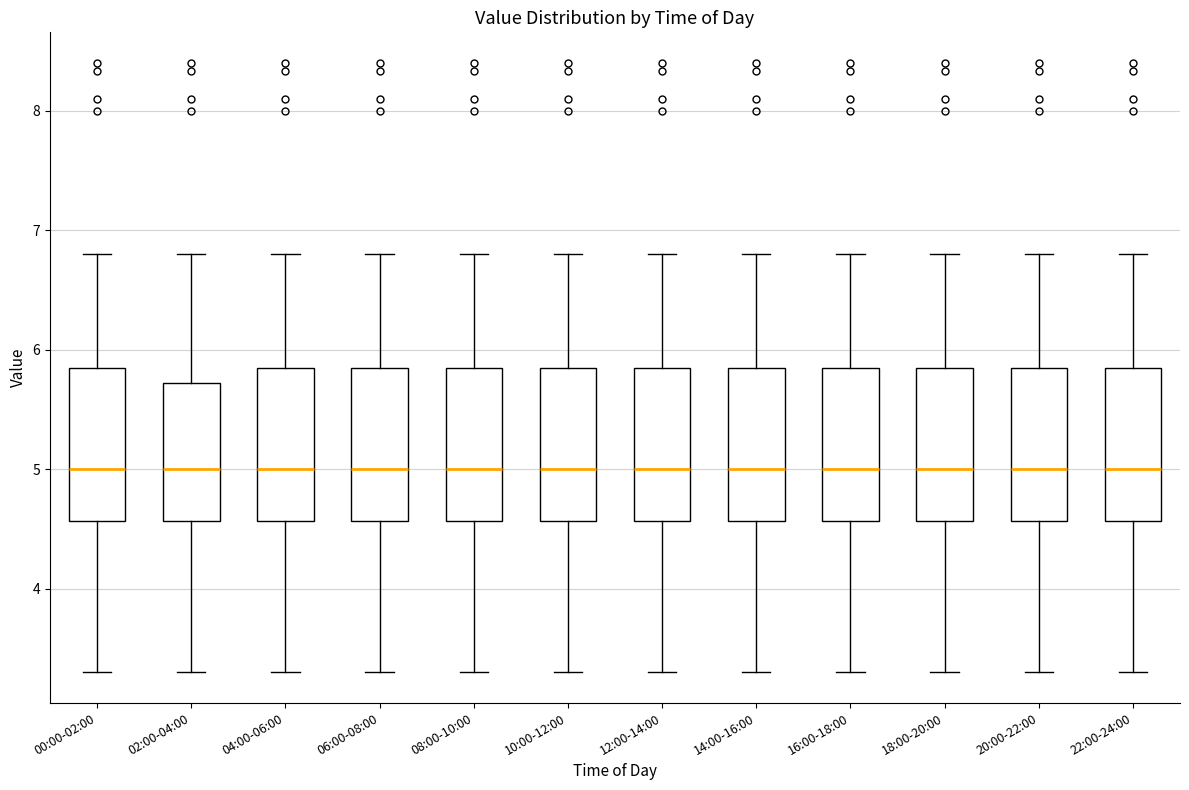

Reading left to right, transcribe this box plot: for each box, give where its median line is, the range the box spans, and where its two whiskers end, as read against the y-axis. The values are not printed on the chart, so give them approximately, as read against the axis.

00:00-02:00: median 5.0, box 4.6 to 5.8, whiskers 3.3 to 6.8
02:00-04:00: median 5.0, box 4.6 to 5.7, whiskers 3.3 to 6.8
04:00-06:00: median 5.0, box 4.6 to 5.8, whiskers 3.3 to 6.8
06:00-08:00: median 5.0, box 4.6 to 5.8, whiskers 3.3 to 6.8
08:00-10:00: median 5.0, box 4.6 to 5.8, whiskers 3.3 to 6.8
10:00-12:00: median 5.0, box 4.6 to 5.8, whiskers 3.3 to 6.8
12:00-14:00: median 5.0, box 4.6 to 5.8, whiskers 3.3 to 6.8
14:00-16:00: median 5.0, box 4.6 to 5.8, whiskers 3.3 to 6.8
16:00-18:00: median 5.0, box 4.6 to 5.8, whiskers 3.3 to 6.8
18:00-20:00: median 5.0, box 4.6 to 5.8, whiskers 3.3 to 6.8
20:00-22:00: median 5.0, box 4.6 to 5.8, whiskers 3.3 to 6.8
22:00-24:00: median 5.0, box 4.6 to 5.8, whiskers 3.3 to 6.8